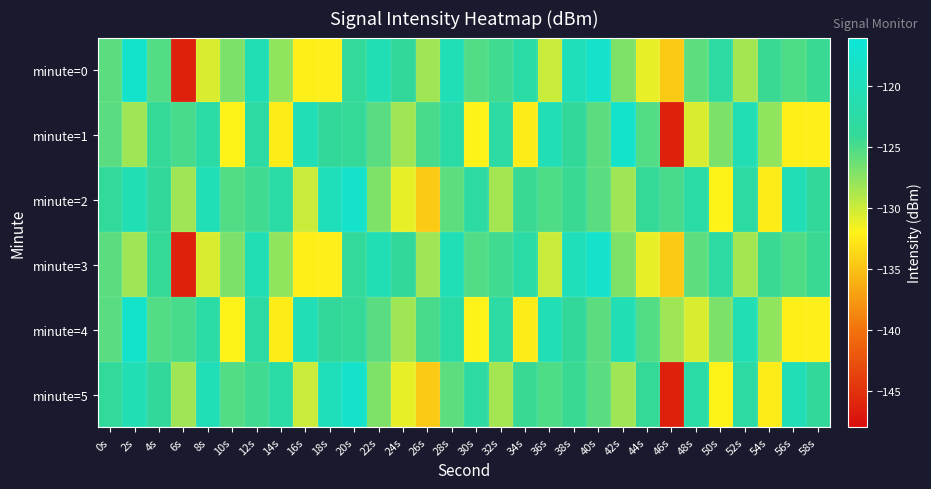

What is the difference between the highest and lowest values at 2s?

10.7